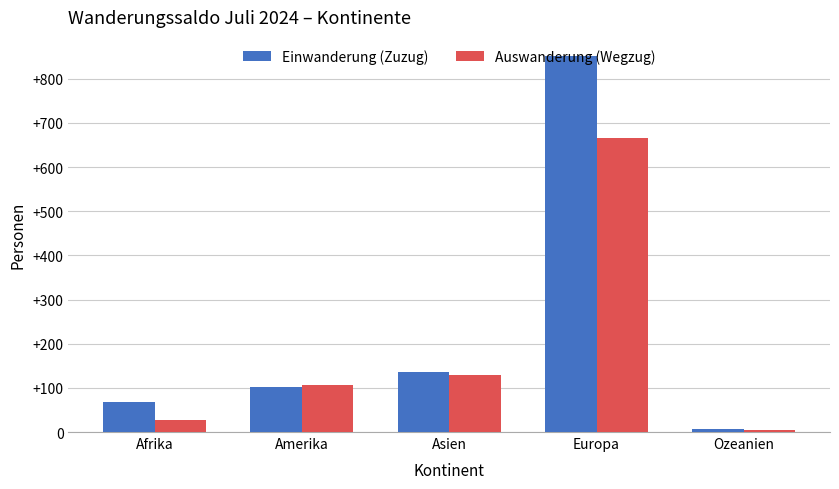

What is the lowest value of the Einwanderung (Zuzug) series?

6